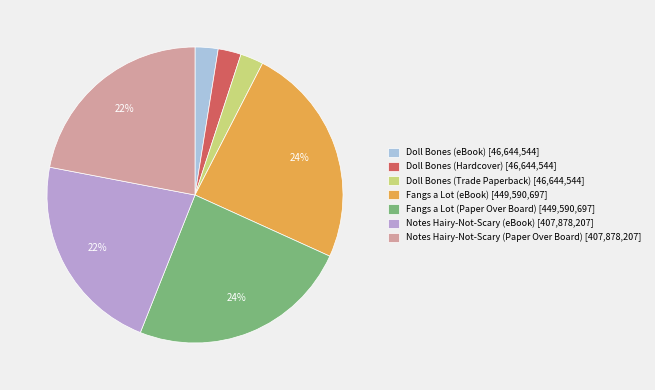

The Notes Hairy-Not-Scary (Paper Over Board) slice represents 31% of the pie. True or false?

False